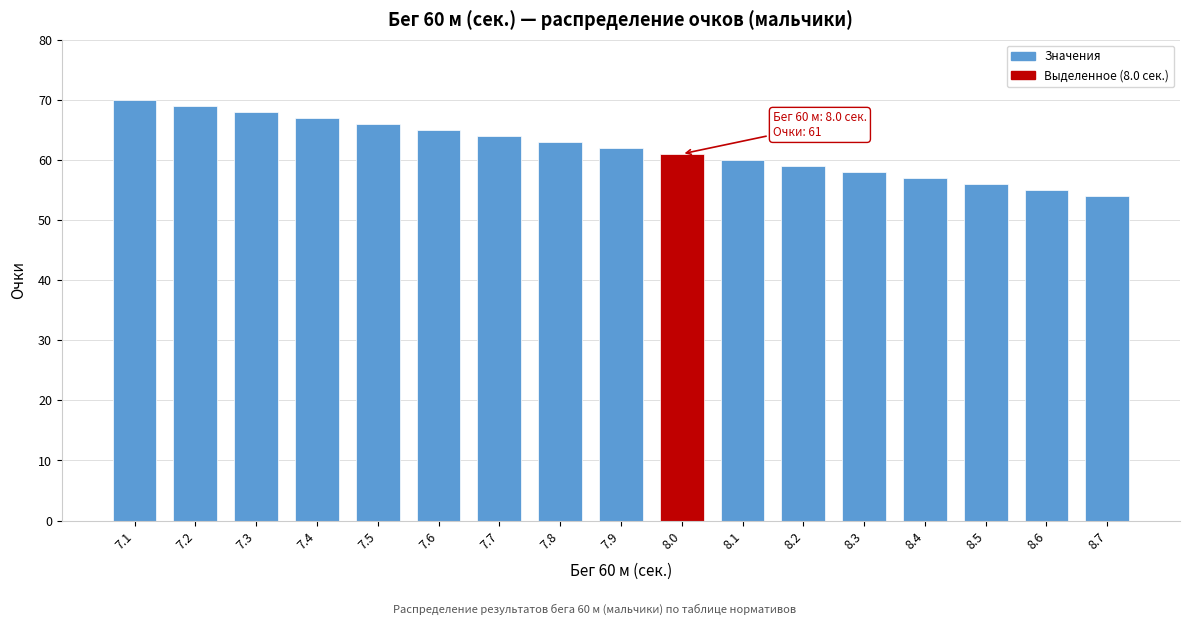

Reading right to left, transcribe all the data shown in this chart.

8.7=54	8.6=55	8.5=56	8.4=57	8.3=58	8.2=59	8.1=60	8.0=61	7.9=62	7.8=63	7.7=64	7.6=65	7.5=66	7.4=67	7.3=68	7.2=69	7.1=70